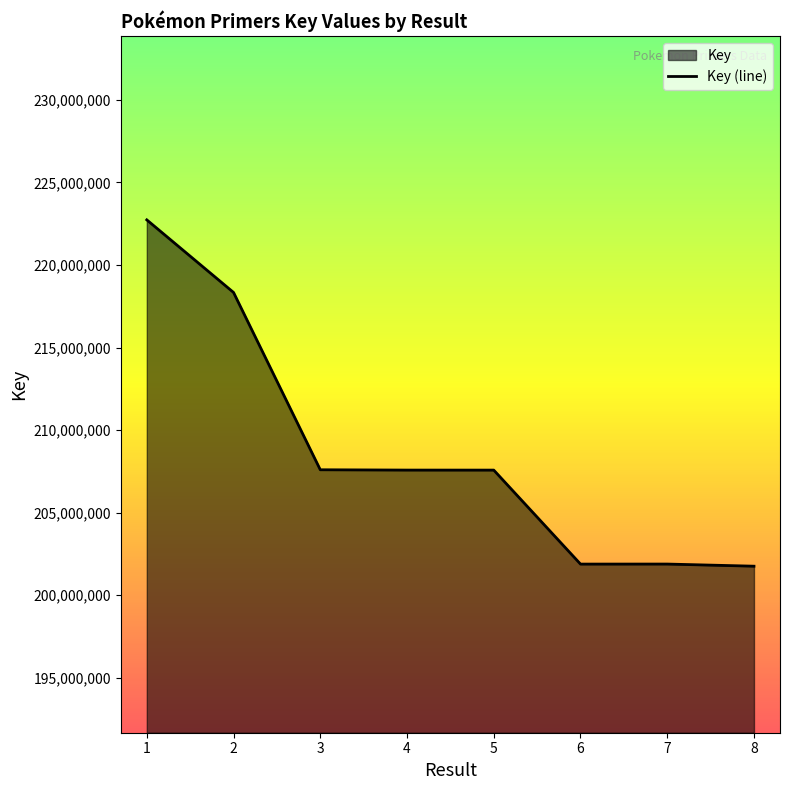

At which label is the value closest to 212243626?

3